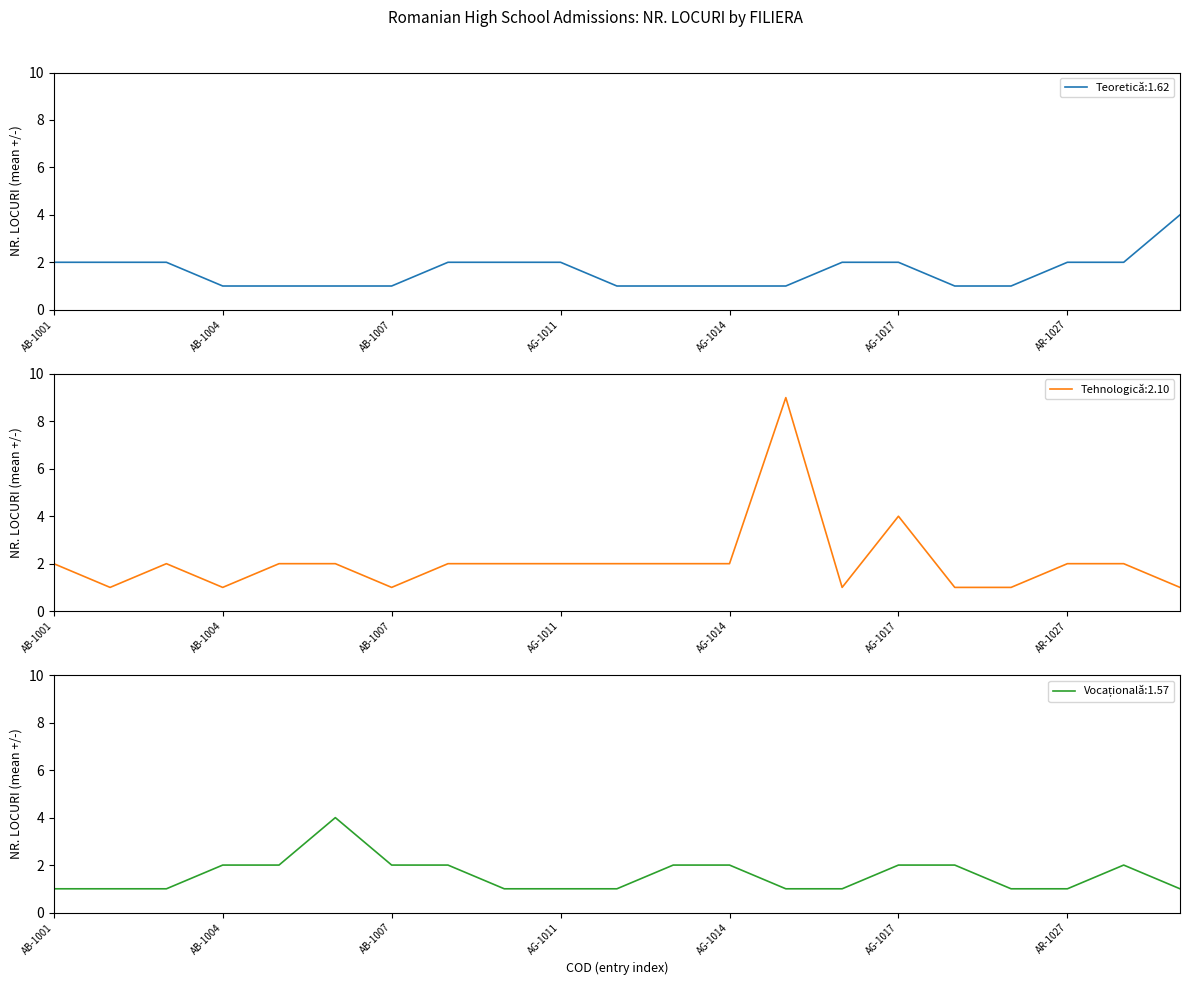

True or false: Teoretică has a value of 1 at AB-1006.

True